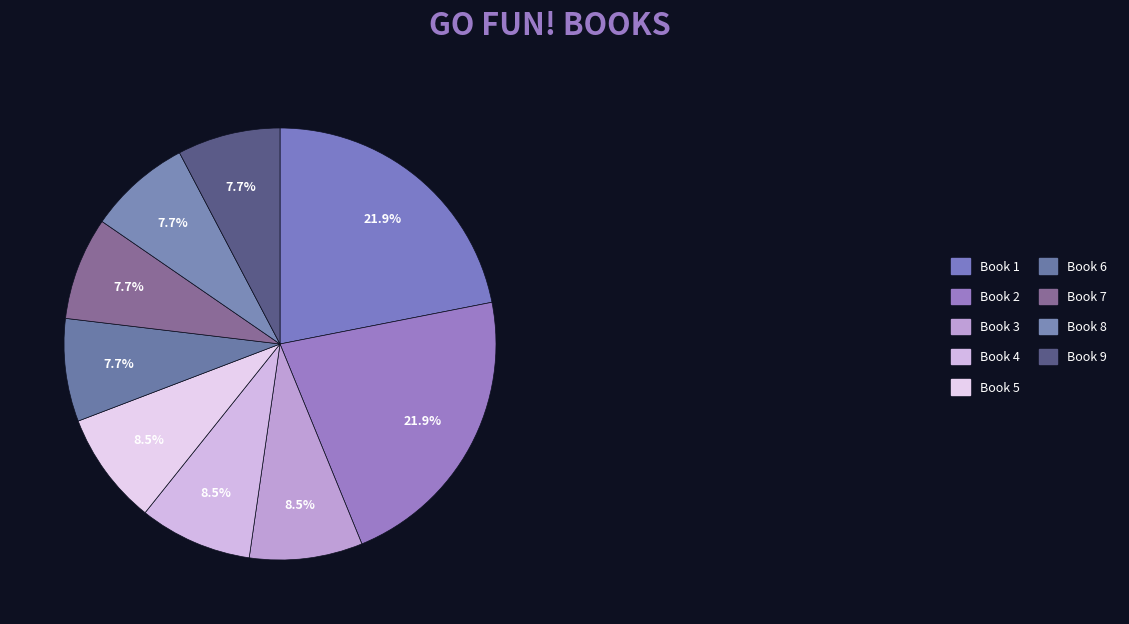

To the nearest percent, what portion does Book 4 represent?

8%